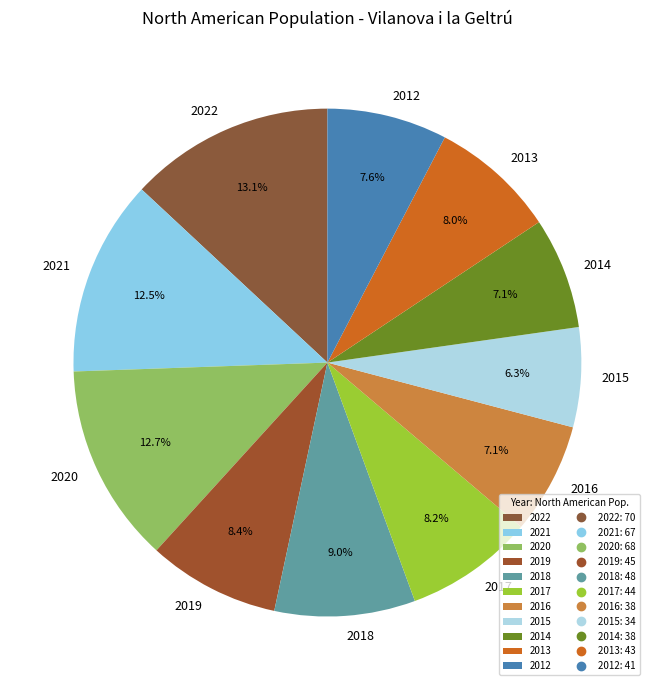

To the nearest percent, what is the difference between the largest and smallest slice percentages?

7%